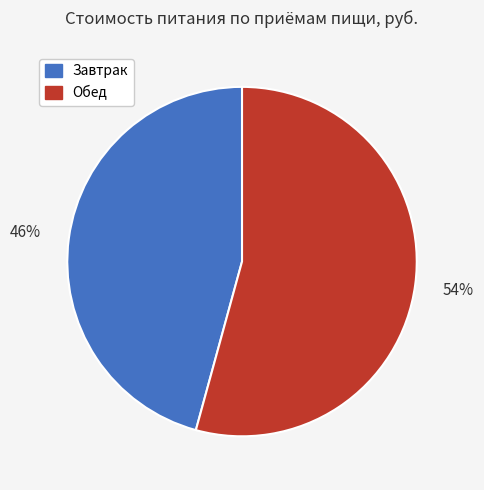

To the nearest percent, what portion does Завтрак represent?

46%